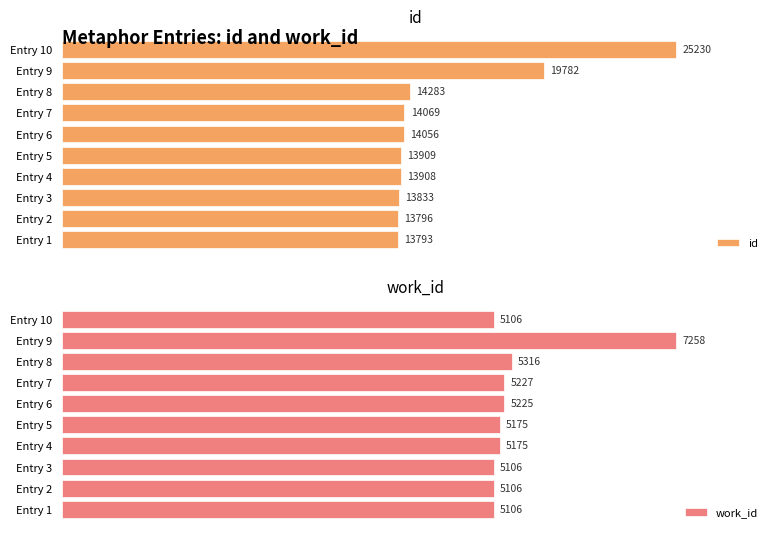

Reading left to right, list all the values displayed in this chart.

id: 13793	13796	13833	13908	13909	14056	14069	14283	19782	25230
work_id: 5106	5106	5106	5175	5175	5225	5227	5316	7258	5106